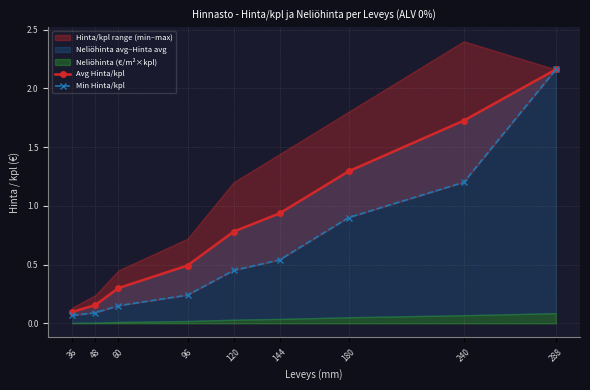

True or false: Min Hinta/kpl and Avg Hinta/kpl cross at least once.

False